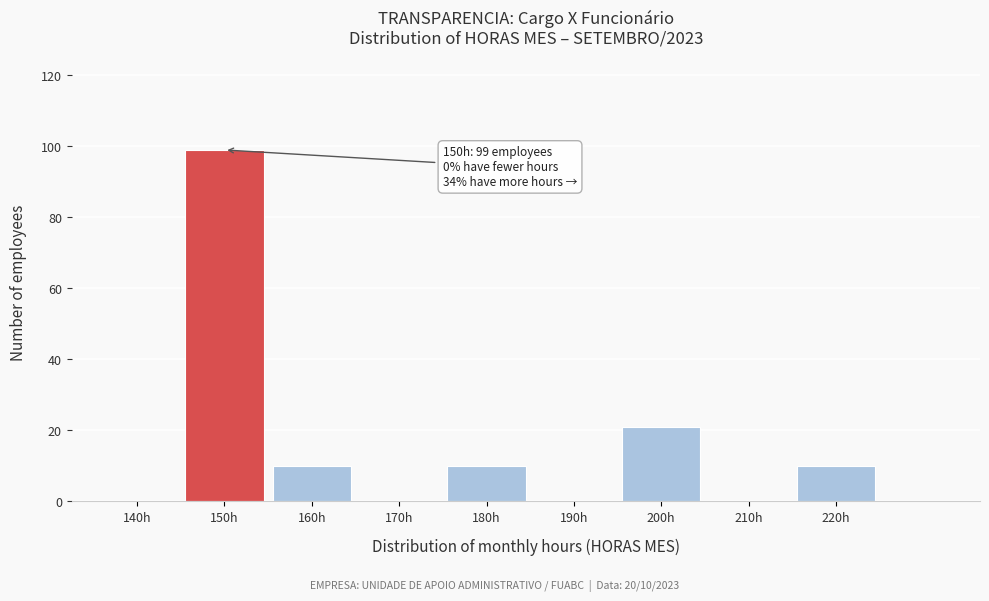

Reading left to right, list all the values displayed in this chart.

140h=0	150h=99	160h=10	170h=0	180h=10	190h=0	200h=21	210h=0	220h=10